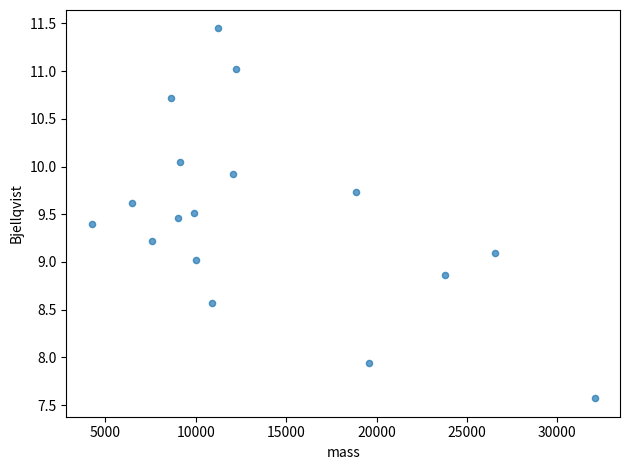

What is the range of Y values (max minus min)?

3.9